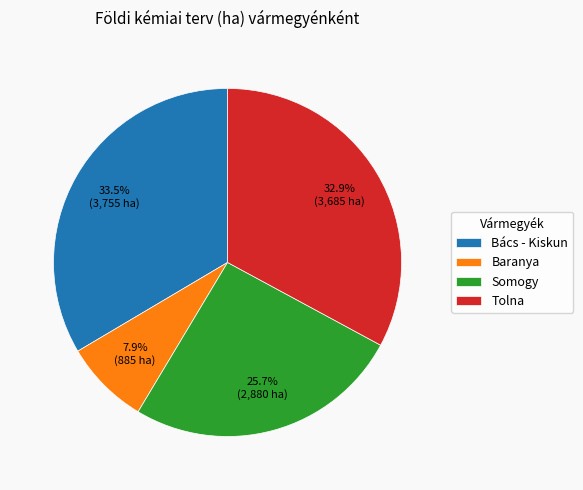

To the nearest percent, what percentage of the pie is Baranya?

8%